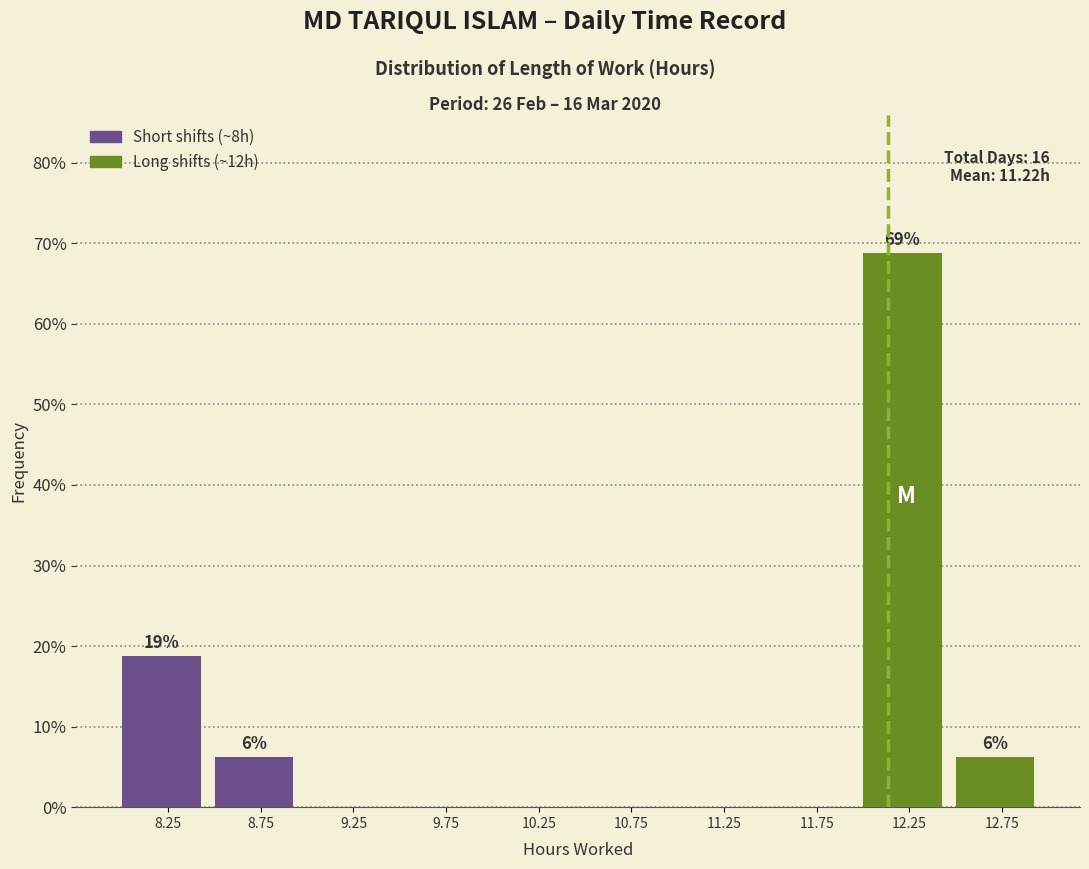

Which range on the x-axis has the tallest bar?

12.0 to 12.5